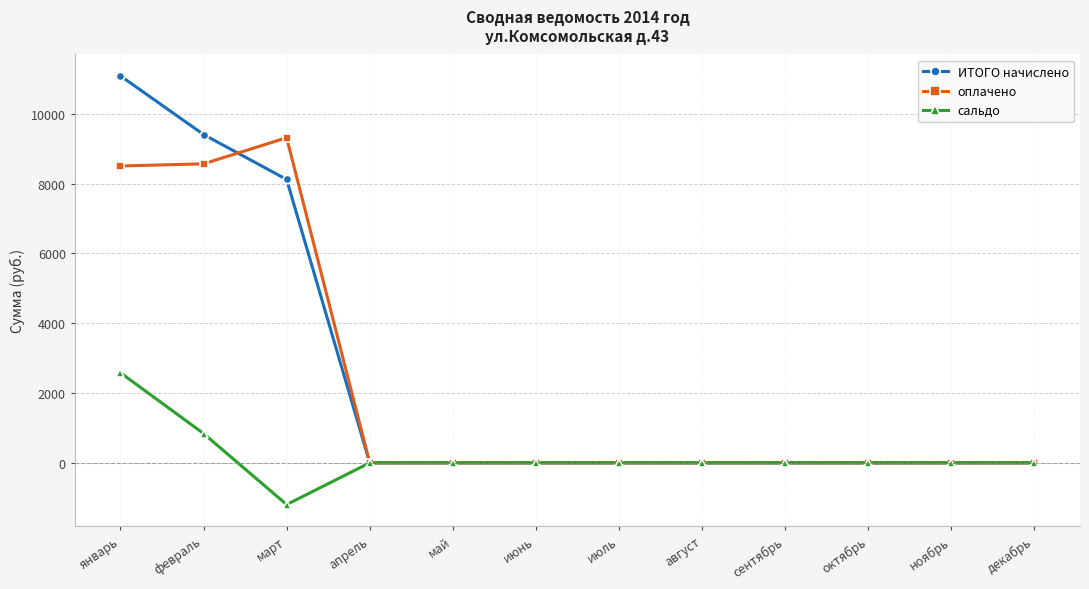

Which series has the widest spread of values?

ИТОГО начислено